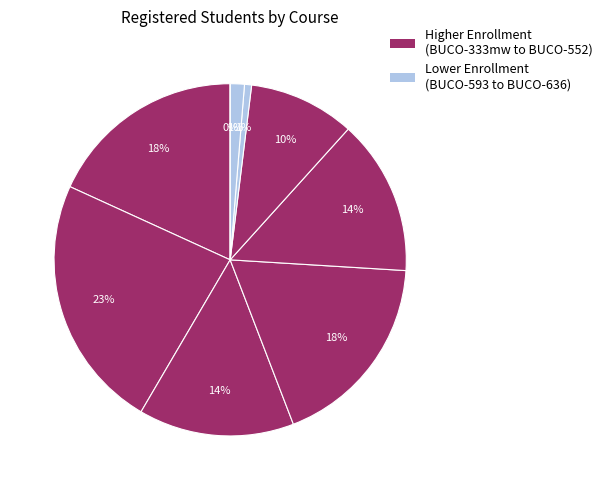

Which category has the smallest portion of the pie?

BUCO-636